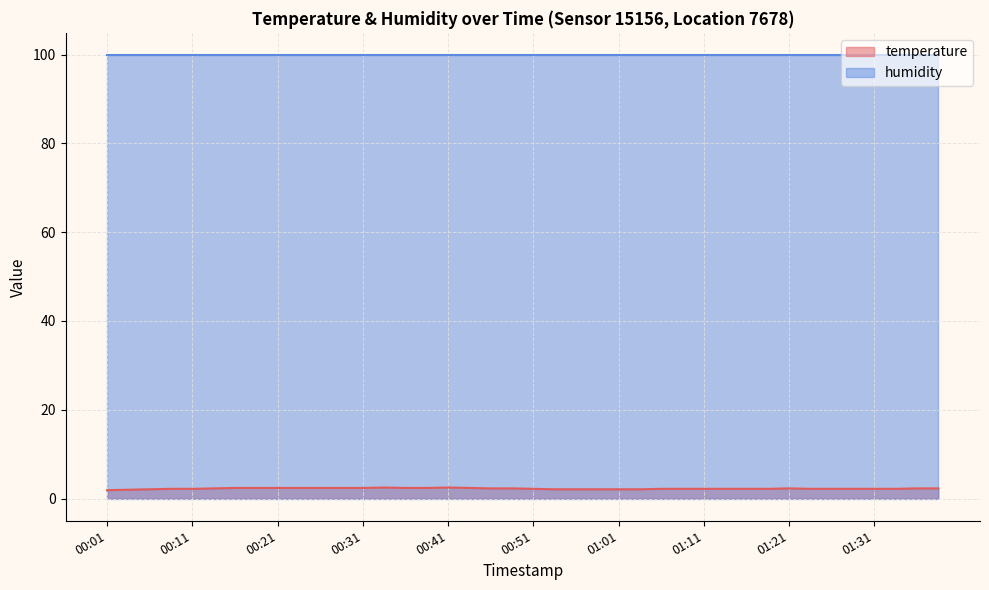

List the labels in order of value, largest first.

00:34, 00:41, 00:16, 00:19, 00:21, 00:24, 00:26, 00:29, 00:31, 00:36, 00:39, 00:44, 00:14, 00:46, 00:49, 01:21, 01:36, 01:38, 00:09, 00:11, 00:51, 01:06, 01:08, 01:11, 01:13, 01:16, 01:18, 01:23, 01:26, 01:28, 01:31, 01:33, 00:06, 00:54, 00:56, 00:59, 01:01, 01:04, 00:04, 00:01